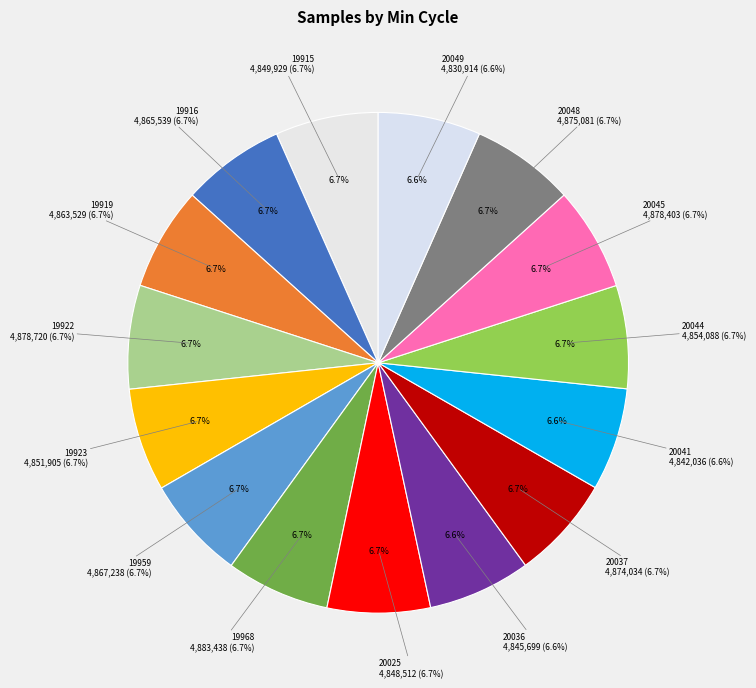

How many segments does this pie chart have?

15